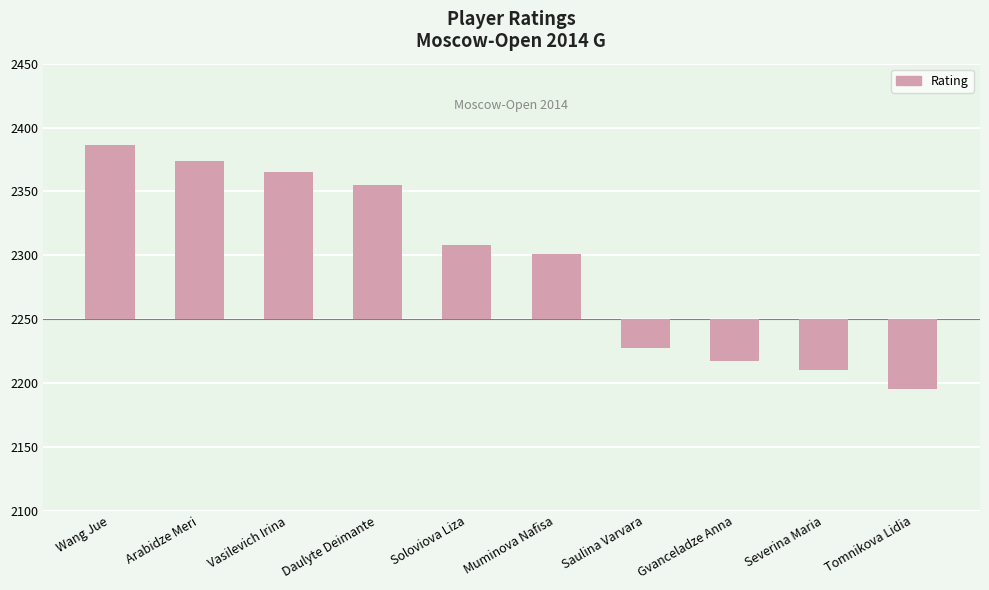

How many categories are shown in the chart?

10